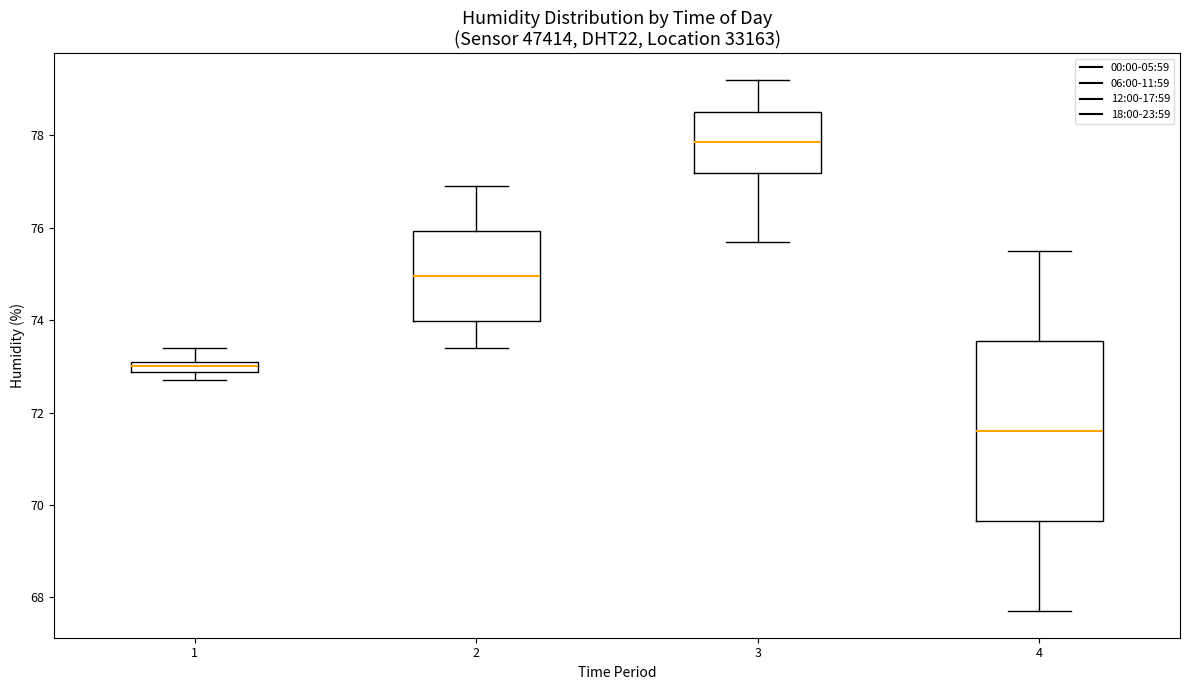

Comparing the boxes themselves (not the whiskers), which one is the tallest?

4